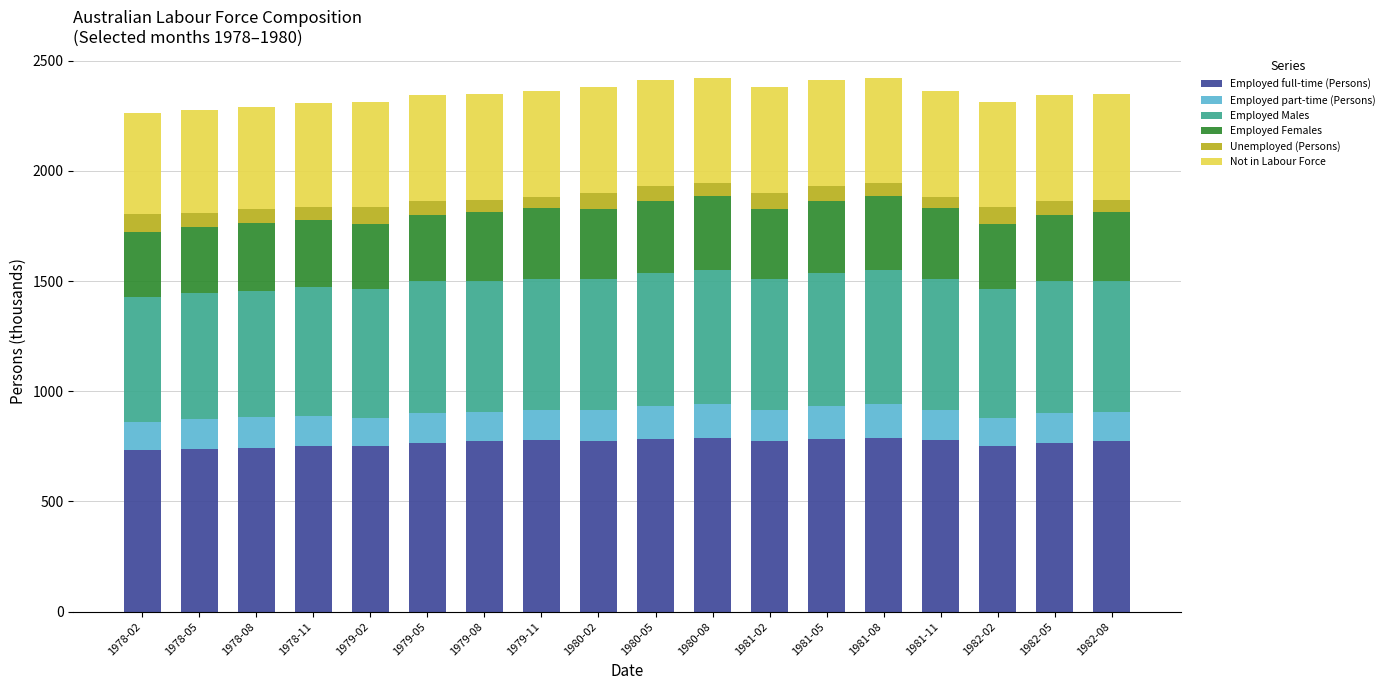

What is the total value across all series at 1981-02?

2378.4